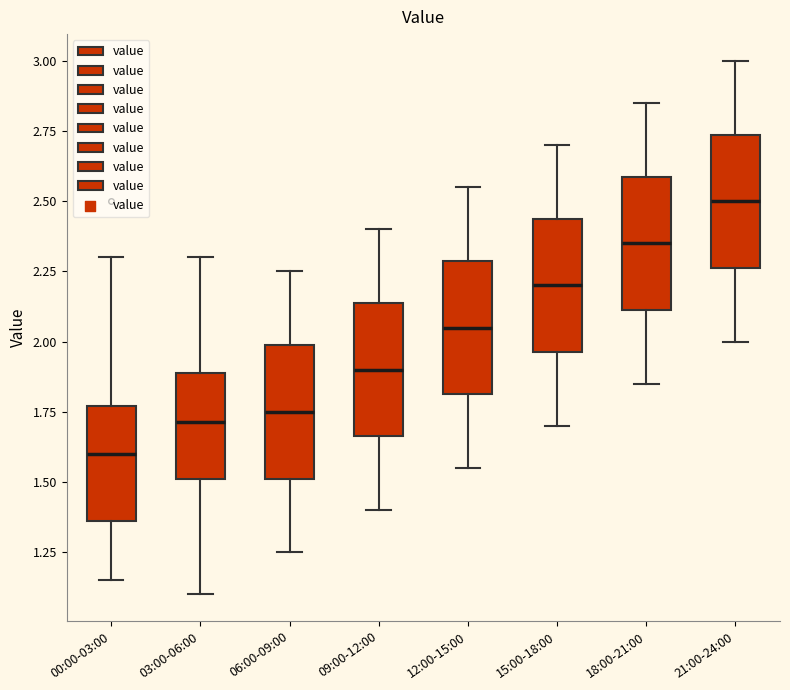

Where is the lower edge of the box for 09:00-12:00 on the y-axis? The values are not printed on the chart, so give them approximately, as read against the axis.

1.65